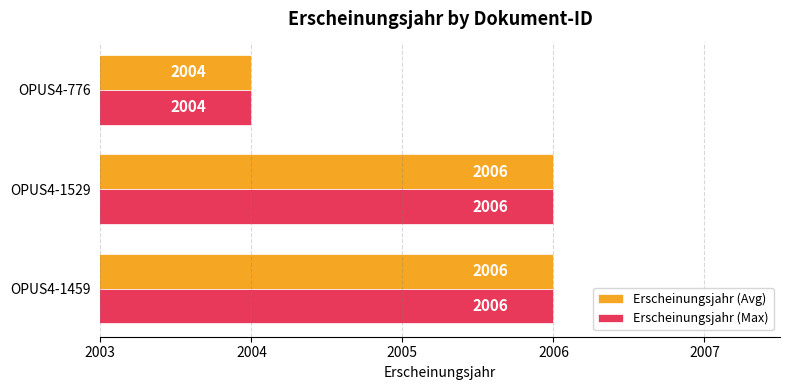

What is the total value across all series at OPUS4-1529?

4012